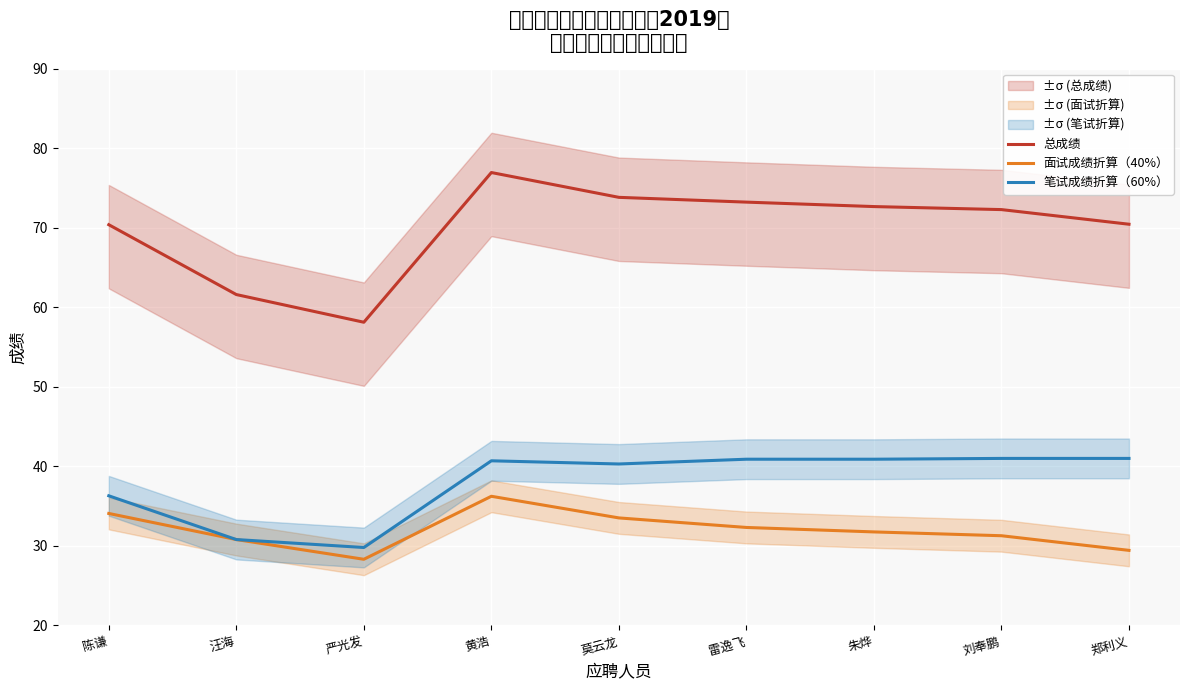

The 面试成绩折算（40%） series shows 21.6 at 黄浩. True or false?

False